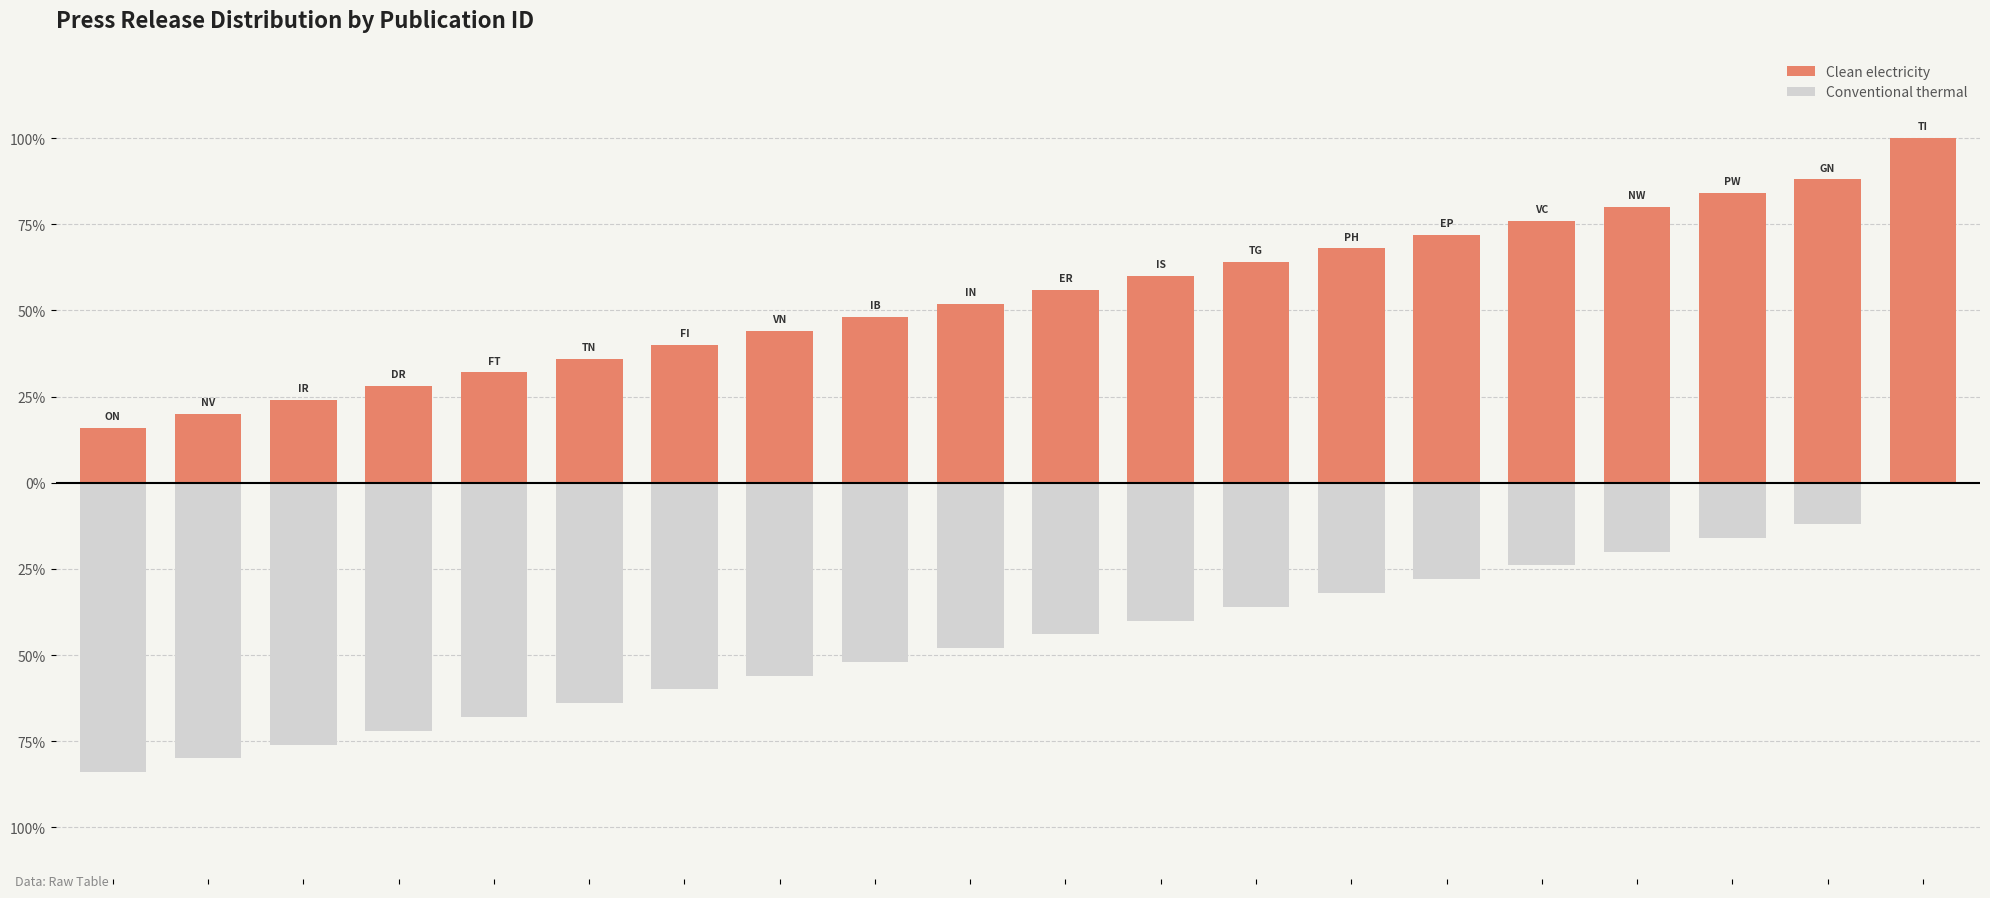

Is the value of Clean electricity at 8 greater than the value of Conventional thermal at 4?

Yes